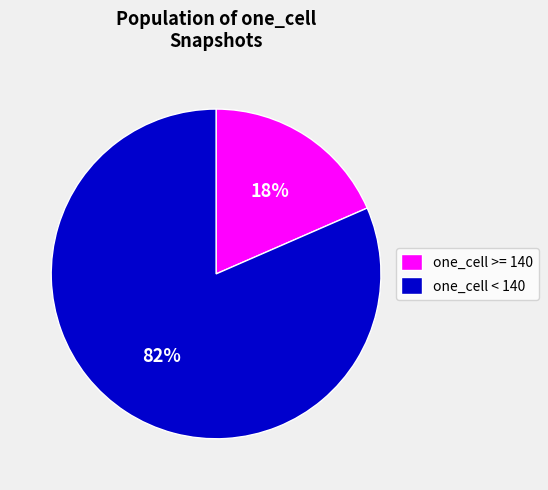

Between one_cell >= 140 and one_cell < 140, which is larger?

one_cell < 140